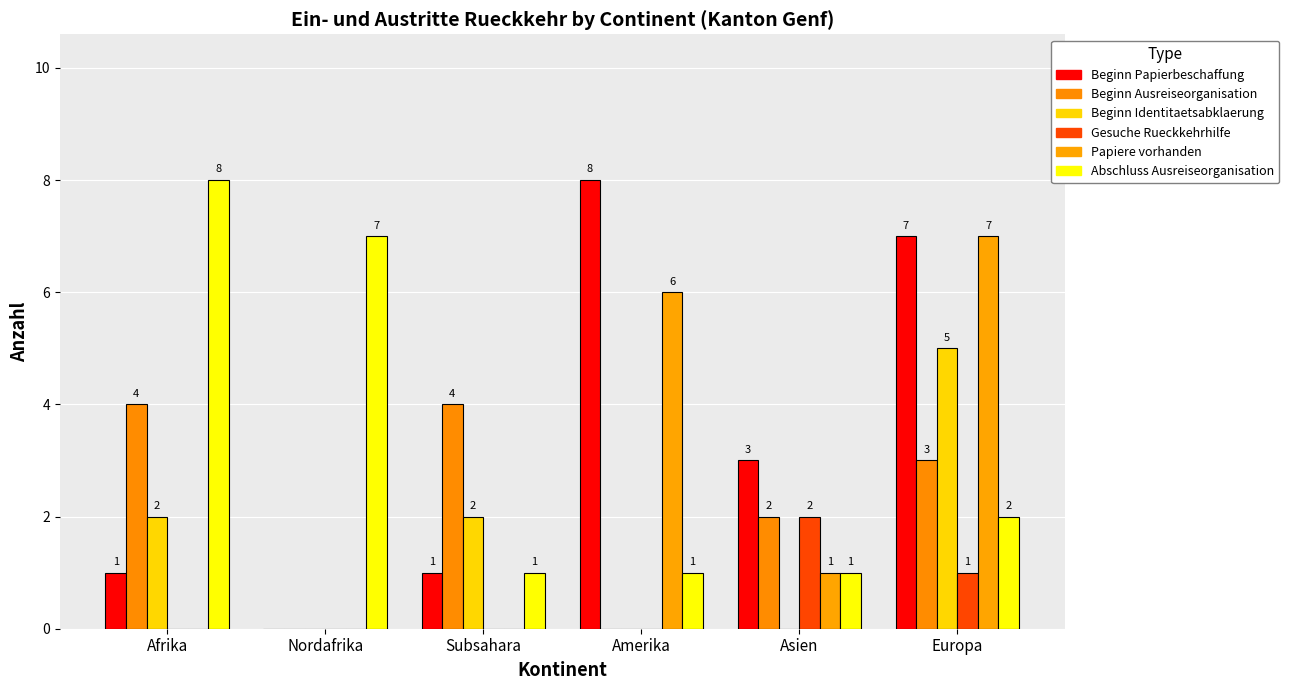

How many categories are shown in the chart?

6